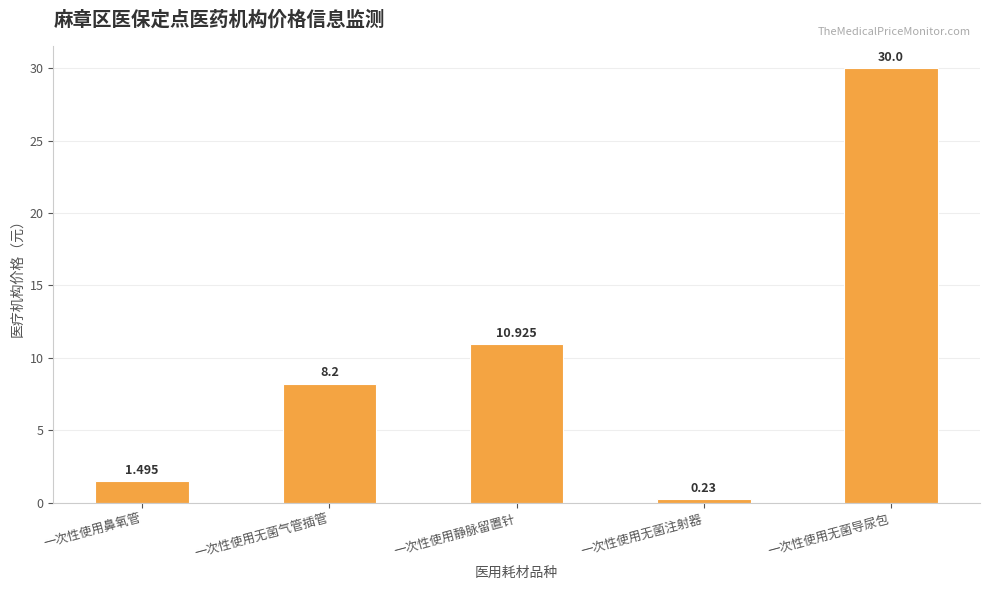

What is the value of the 2nd bar from the left?

8.2